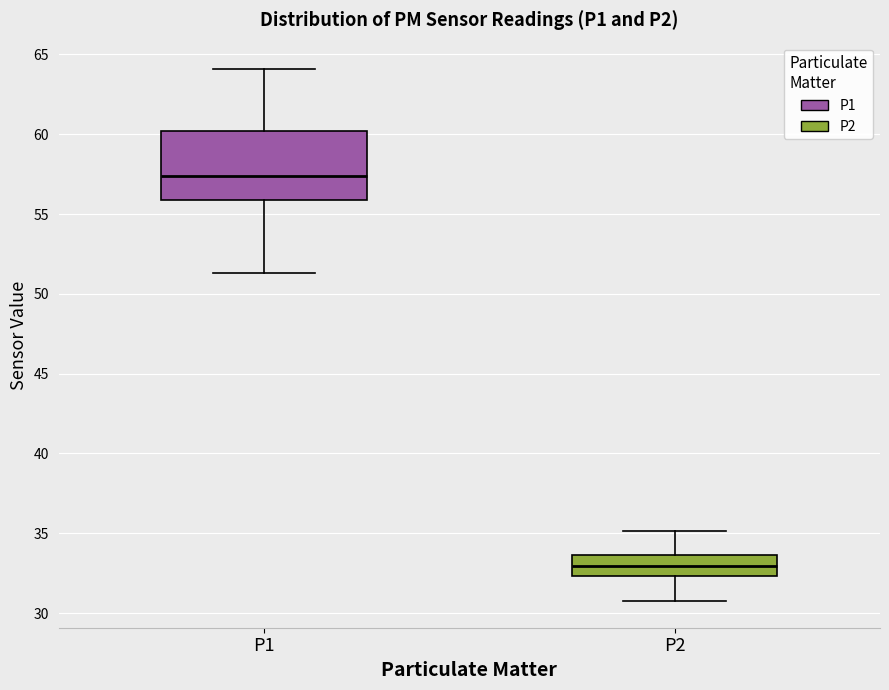

Reading left to right, read every box against the y-axis: the position of its median line, the range the box covers, and the ends of its whiskers. The values are not printed on the chart, so give them approximately, as read against the axis.

P1: median 57.5, box 56.0 to 60.0, whiskers 51.5 to 64.0
P2: median 33.0, box 32.5 to 33.5, whiskers 31.0 to 35.0